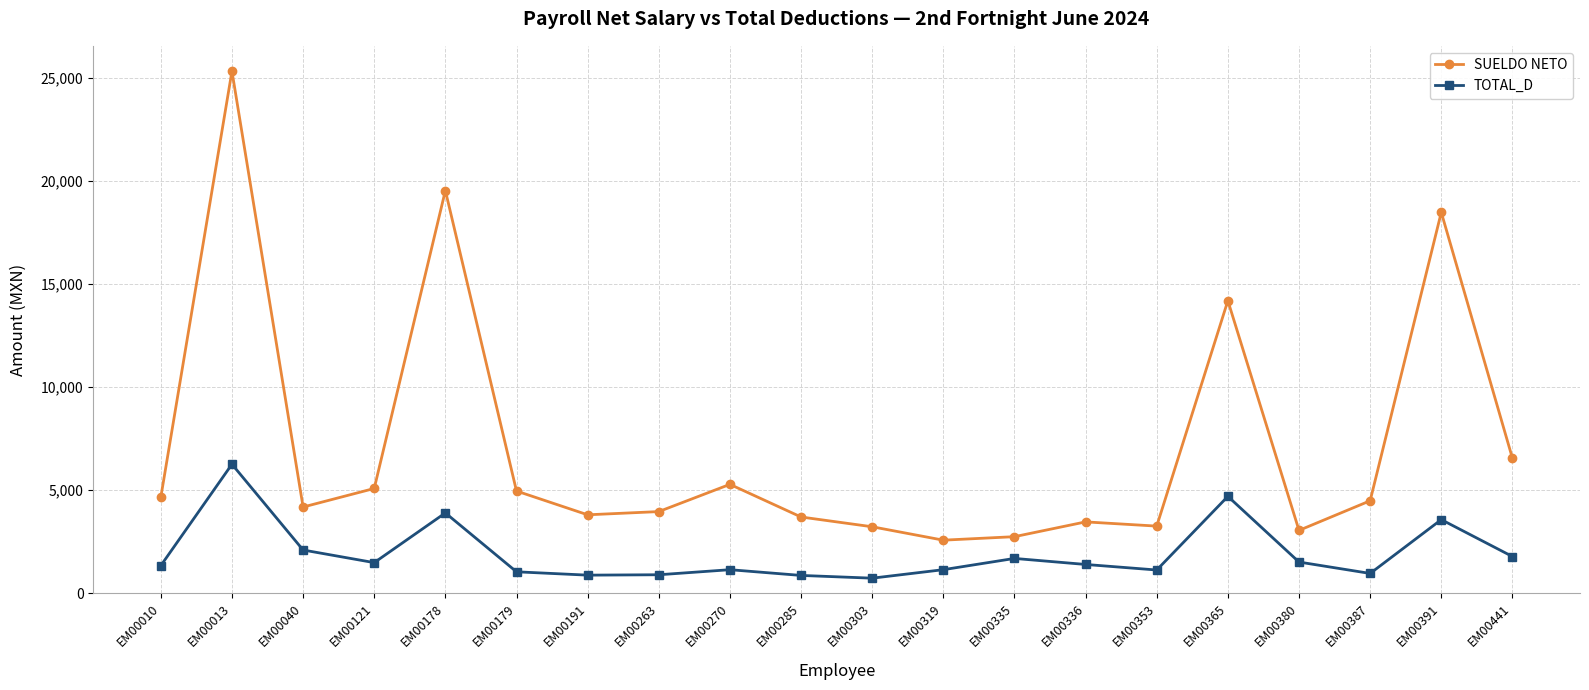

At how many categories does at least one series exceed 4301?

10